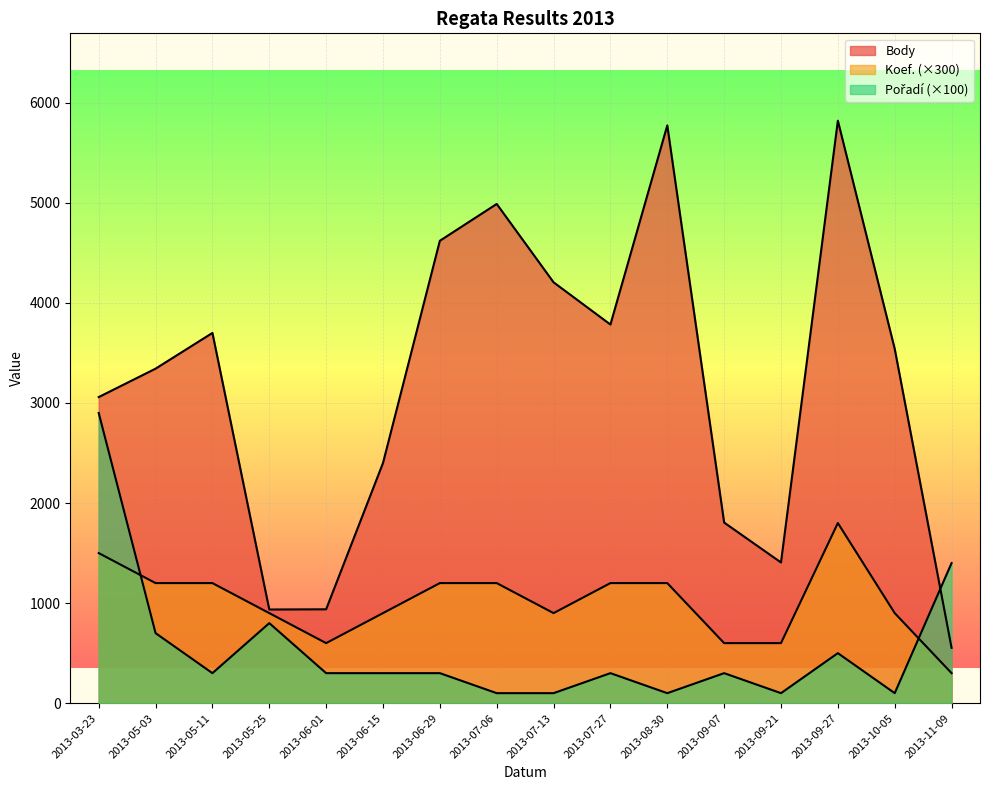

Between 2013-07-13 and 2013-10-05, which series saw the biggest shift?

Body